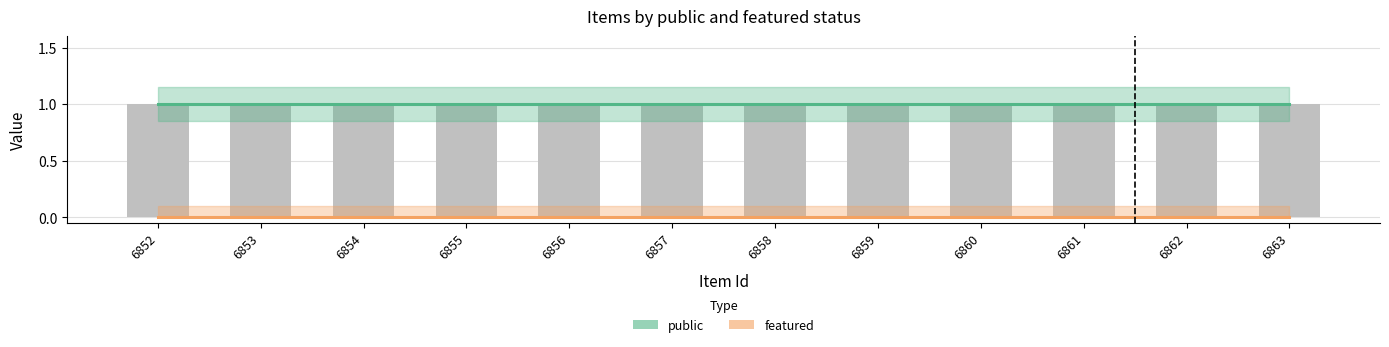

What is the total value across all series at 6860?

1